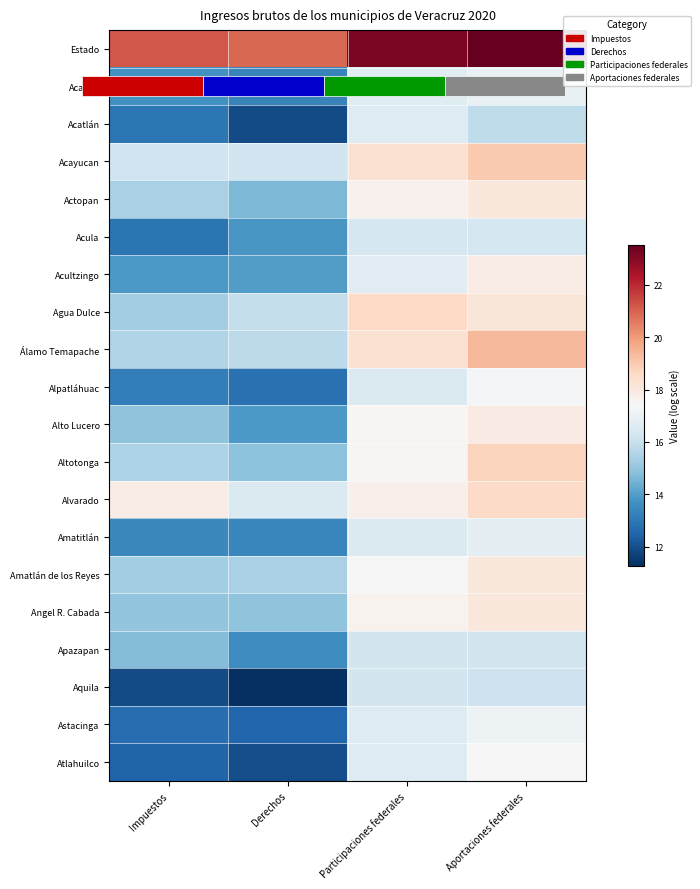

At which category is the sum across all series the highest?

Aportaciones federales